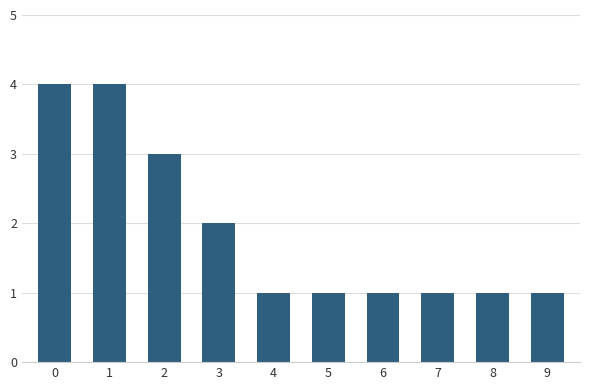

What is the value of the 9th bar from the left?

1